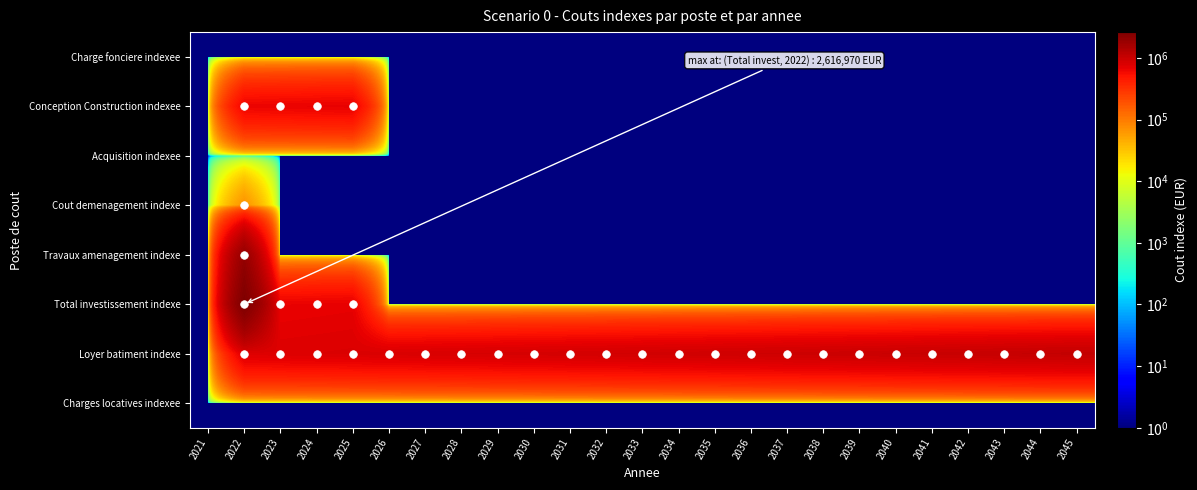

Reading left to right, transcribe all the data shown in this chart.

Charge fonciere indexee: 2021=1.0	2022=1.0	2023=1.0	2024=1.0	2025=1.0	2026=1.0	2027=1.0	2028=1.0	2029=1.0	2030=1.0	2031=1.0	2032=1.0	2033=1.0	2034=1.0	2035=1.0	2036=1.0	2037=1.0	2038=1.0	2039=1.0	2040=1.0	2041=1.0	2042=1.0	2043=1.0	2044=1.0	2045=1.0
Conception Construction indexee: 2021=1.0	2022=637500.0	2023=650250.0	2024=663255.0	2025=676520.1	2026=1.0	2027=1.0	2028=1.0	2029=1.0	2030=1.0	2031=1.0	2032=1.0	2033=1.0	2034=1.0	2035=1.0	2036=1.0	2037=1.0	2038=1.0	2039=1.0	2040=1.0	2041=1.0	2042=1.0	2043=1.0	2044=1.0	2045=1.0
Acquisition indexee: 2021=1.0	2022=1.0	2023=1.0	2024=1.0	2025=1.0	2026=1.0	2027=1.0	2028=1.0	2029=1.0	2030=1.0	2031=1.0	2032=1.0	2033=1.0	2034=1.0	2035=1.0	2036=1.0	2037=1.0	2038=1.0	2039=1.0	2040=1.0	2041=1.0	2042=1.0	2043=1.0	2044=1.0	2045=1.0
Cout demenagement indexe: 2021=1.0	2022=67642.8	2023=1.0	2024=1.0	2025=1.0	2026=1.0	2027=1.0	2028=1.0	2029=1.0	2030=1.0	2031=1.0	2032=1.0	2033=1.0	2034=1.0	2035=1.0	2036=1.0	2037=1.0	2038=1.0	2039=1.0	2040=1.0	2041=1.0	2042=1.0	2043=1.0	2044=1.0	2045=1.0
Travaux amenagement indexe: 2021=1.0	2022=1911826.8	2023=1.0	2024=1.0	2025=1.0	2026=1.0	2027=1.0	2028=1.0	2029=1.0	2030=1.0	2031=1.0	2032=1.0	2033=1.0	2034=1.0	2035=1.0	2036=1.0	2037=1.0	2038=1.0	2039=1.0	2040=1.0	2041=1.0	2042=1.0	2043=1.0	2044=1.0	2045=1.0
Total investissement indexe: 2021=1.0	2022=2616969.6	2023=650250.0	2024=663255.0	2025=676520.1	2026=1.0	2027=1.0	2028=1.0	2029=1.0	2030=1.0	2031=1.0	2032=1.0	2033=1.0	2034=1.0	2035=1.0	2036=1.0	2037=1.0	2038=1.0	2039=1.0	2040=1.0	2041=1.0	2042=1.0	2043=1.0	2044=1.0	2045=1.0
Loyer batiment indexe: 2021=1.0	2022=757459.0	2023=768820.9	2024=780353.2	2025=792058.5	2026=803939.3	2027=815998.4	2028=828238.4	2029=840662.0	2030=853271.9	2031=866071.0	2032=879062.1	2033=892248.0	2034=905631.7	2035=919216.2	2036=933004.4	2037=946999.5	2038=961204.5	2039=975622.6	2040=990256.9	2041=1005110.8	2042=1020187.4	2043=1035490.2	2044=1051022.6	2045=1066787.9
Charges locatives indexee: 2021=1.0	2022=1.0	2023=1.0	2024=1.0	2025=1.0	2026=1.0	2027=1.0	2028=1.0	2029=1.0	2030=1.0	2031=1.0	2032=1.0	2033=1.0	2034=1.0	2035=1.0	2036=1.0	2037=1.0	2038=1.0	2039=1.0	2040=1.0	2041=1.0	2042=1.0	2043=1.0	2044=1.0	2045=1.0